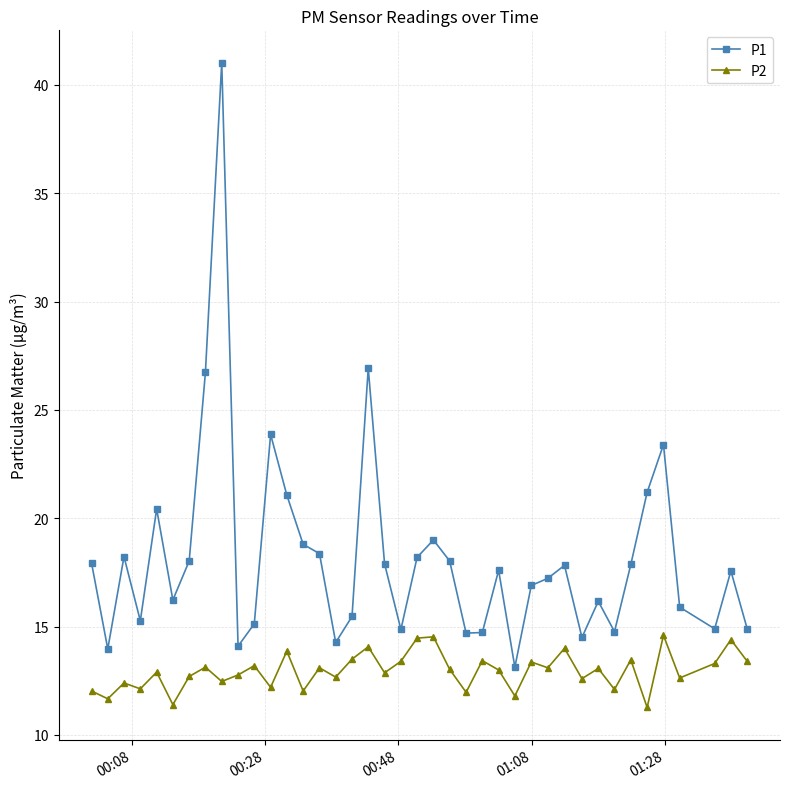

True or false: P1 and P2 cross at least once.

False